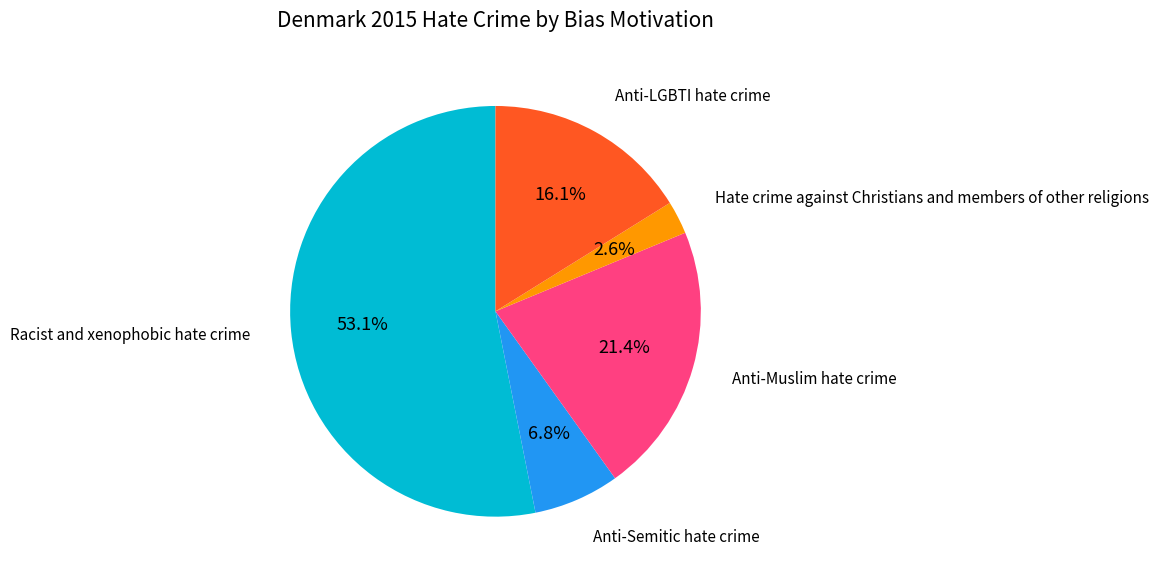

Is there a majority slice in this chart?

Yes